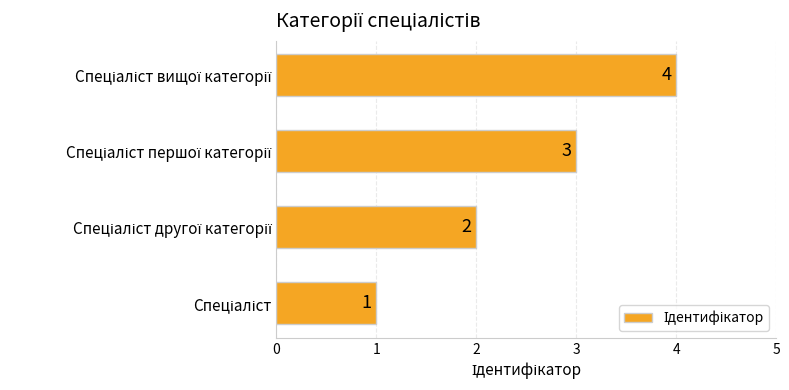

What is the difference between the maximum and minimum values?

3